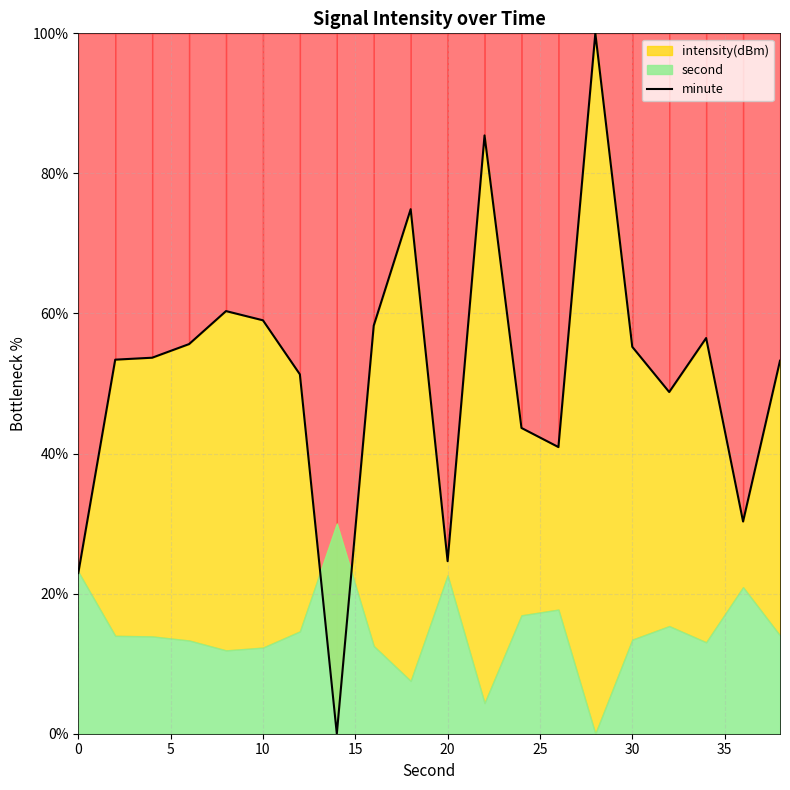

Reading left to right, extract all data points from this chart.

22.9	53.4	53.7	55.6	60.3	59.0	51.3	0.0	58.3	74.9	24.6	85.4	43.7	40.9	100.0	55.2	48.8	56.5	30.3	53.3